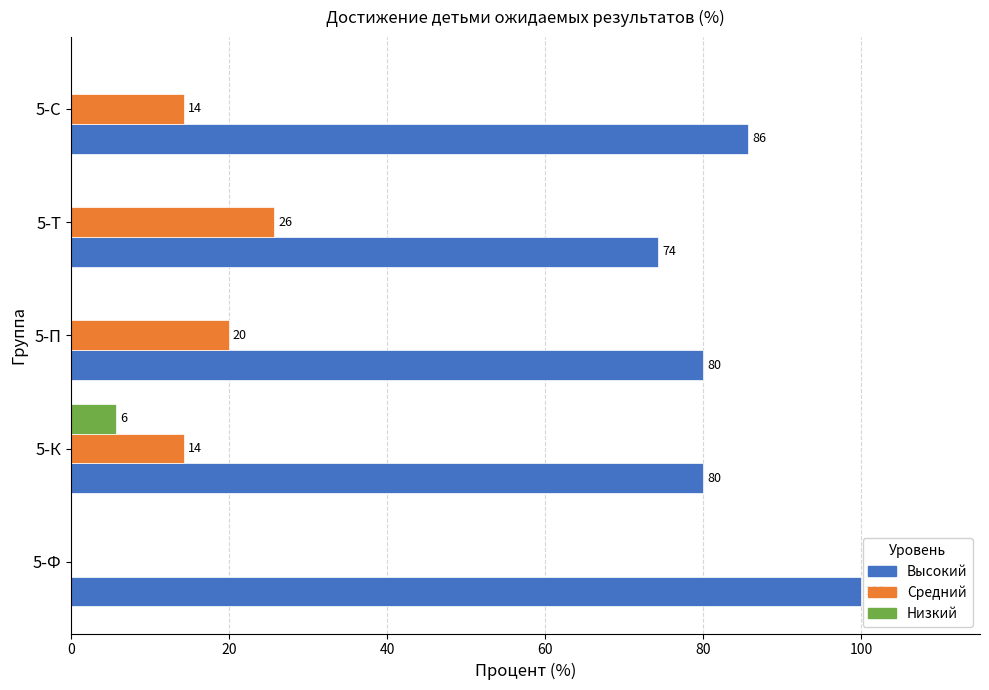

Is the value of Средний at 5-Т greater than the value of Высокий at 5-Ф?

No